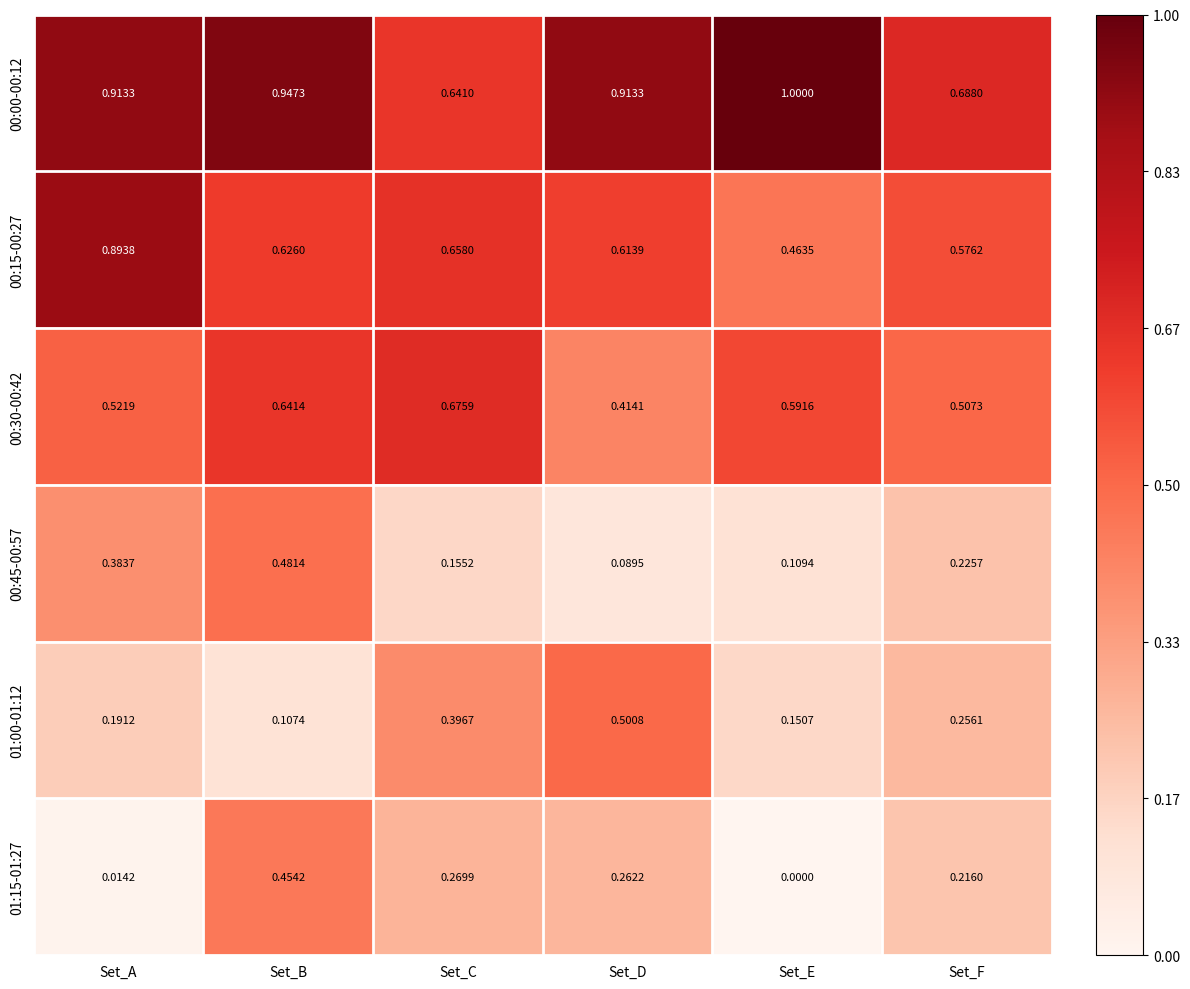

Count the number of categories in the chart.

6